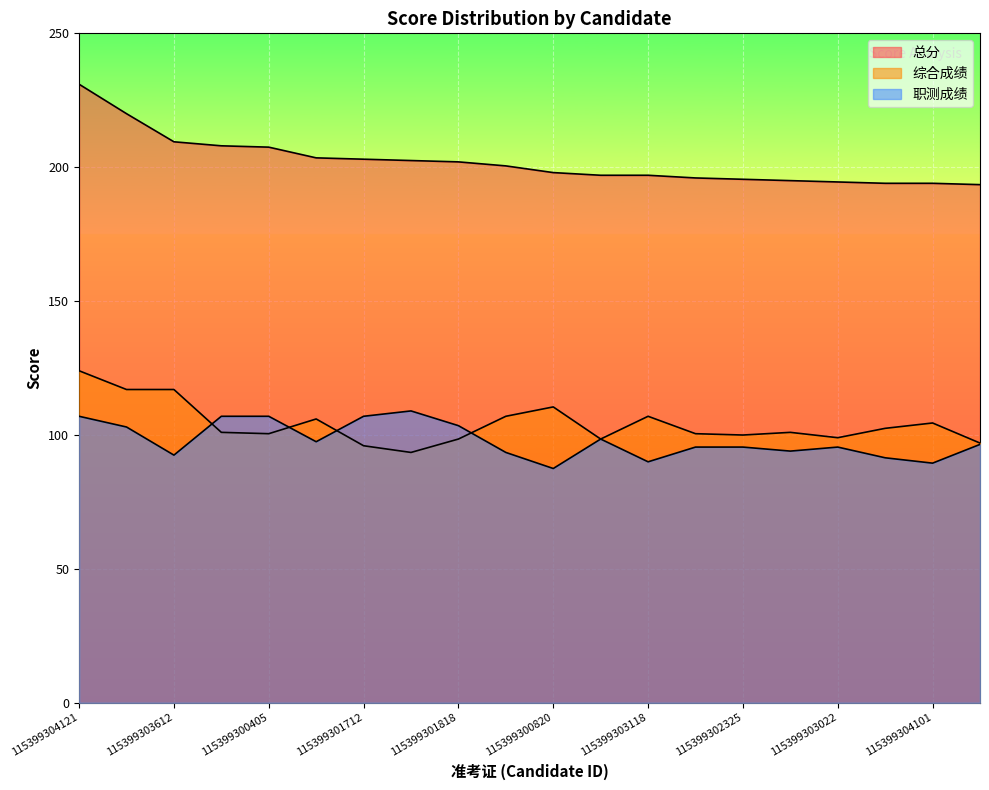

The value of 综合成绩 at 115399302726 is 98.5. True or false?

True